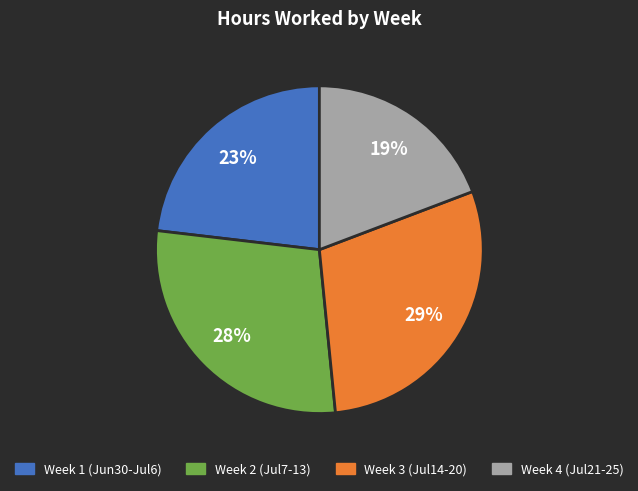

To the nearest percent, what is the average slice percentage?

25%